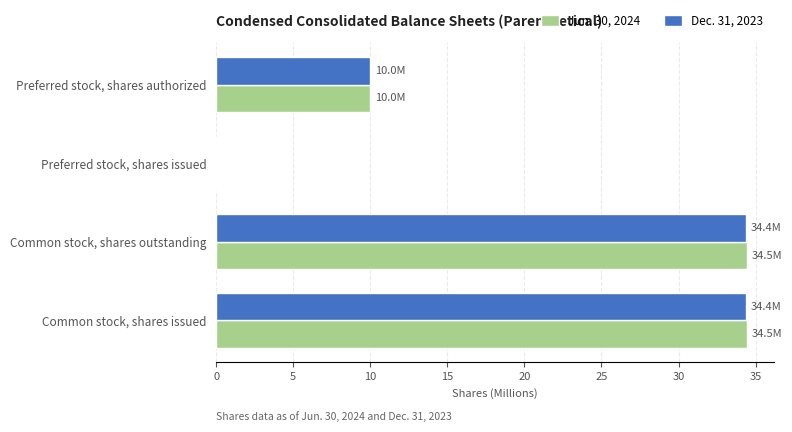

What are all the series names shown in the legend?

Jun. 30, 2024, Dec. 31, 2023